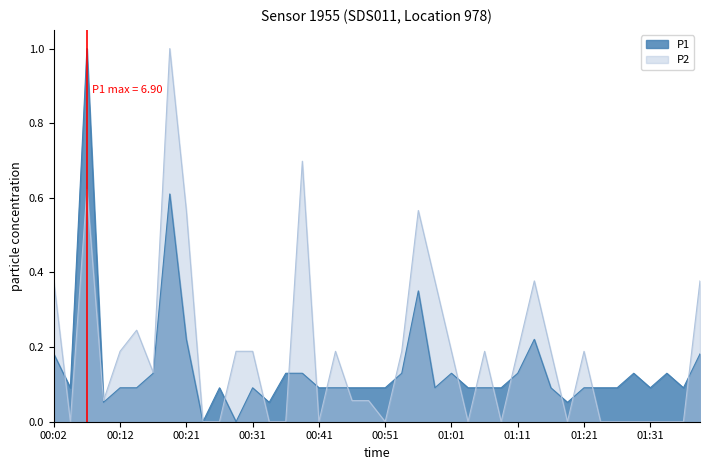

What is the approximate value of P1 at 01:13?

0.2